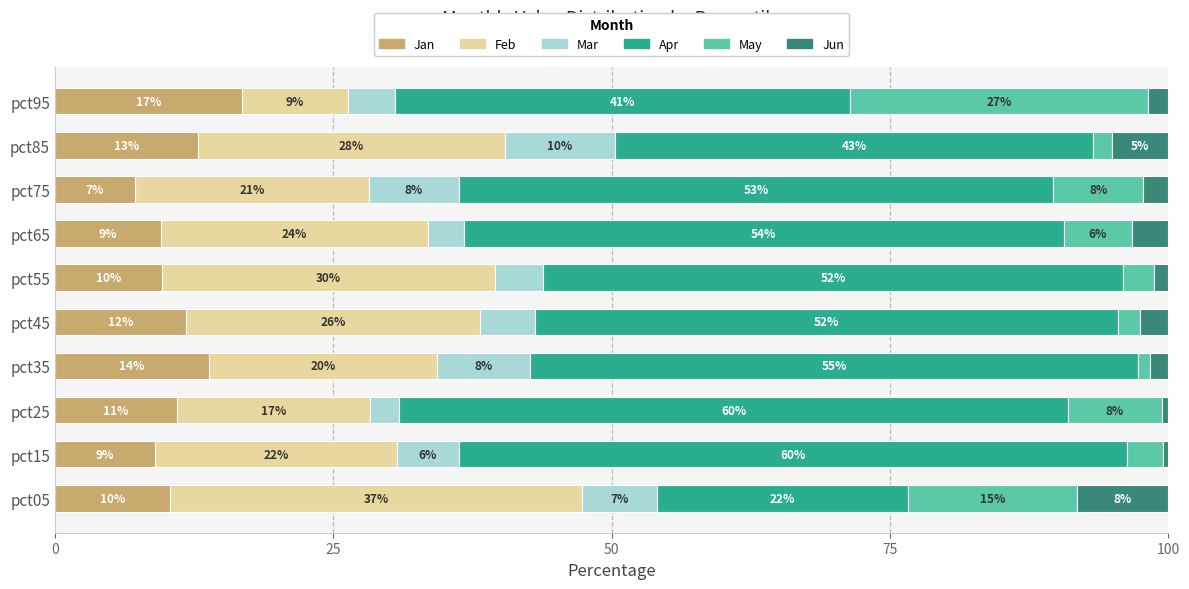

What is the difference between the Jan values at pct35 and pct95?

3.0